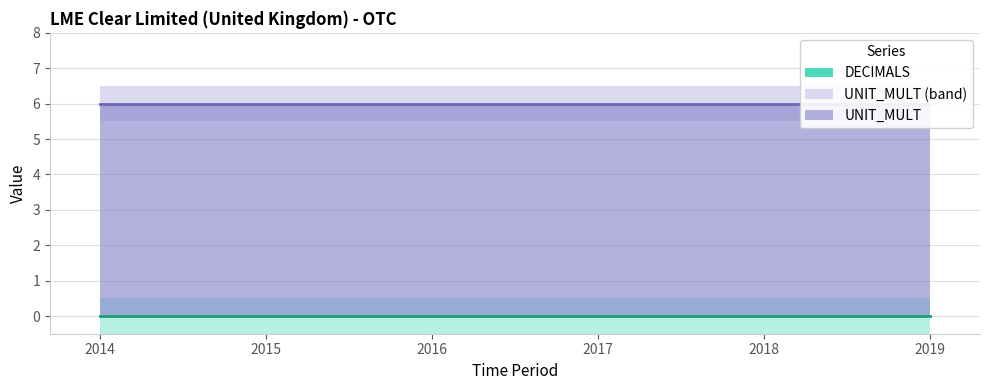

Reading left to right, transcribe all the data shown in this chart.

DECIMALS: 2014=0	2015=0	2016=0	2017=0	2018=0	2019=0
UNIT_MULT: 2014=6	2015=6	2016=6	2017=6	2018=6	2019=6